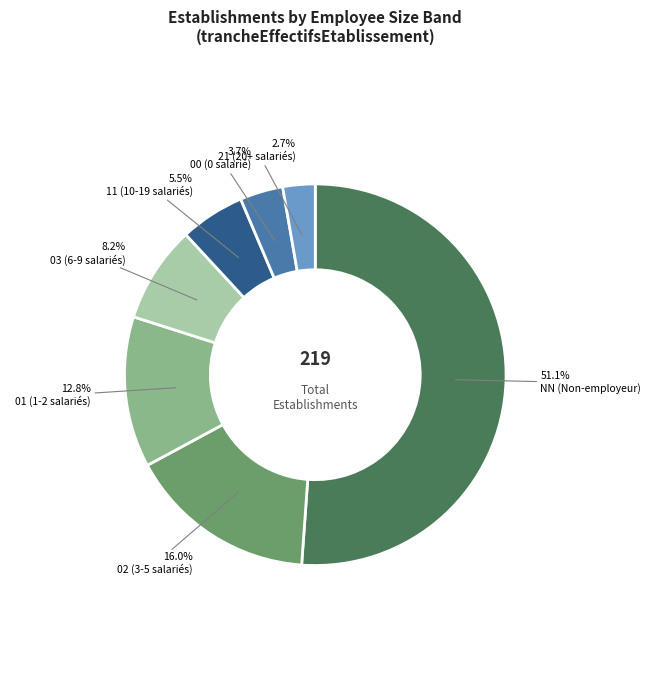

Is there any slice that represents more than half of the pie?

Yes